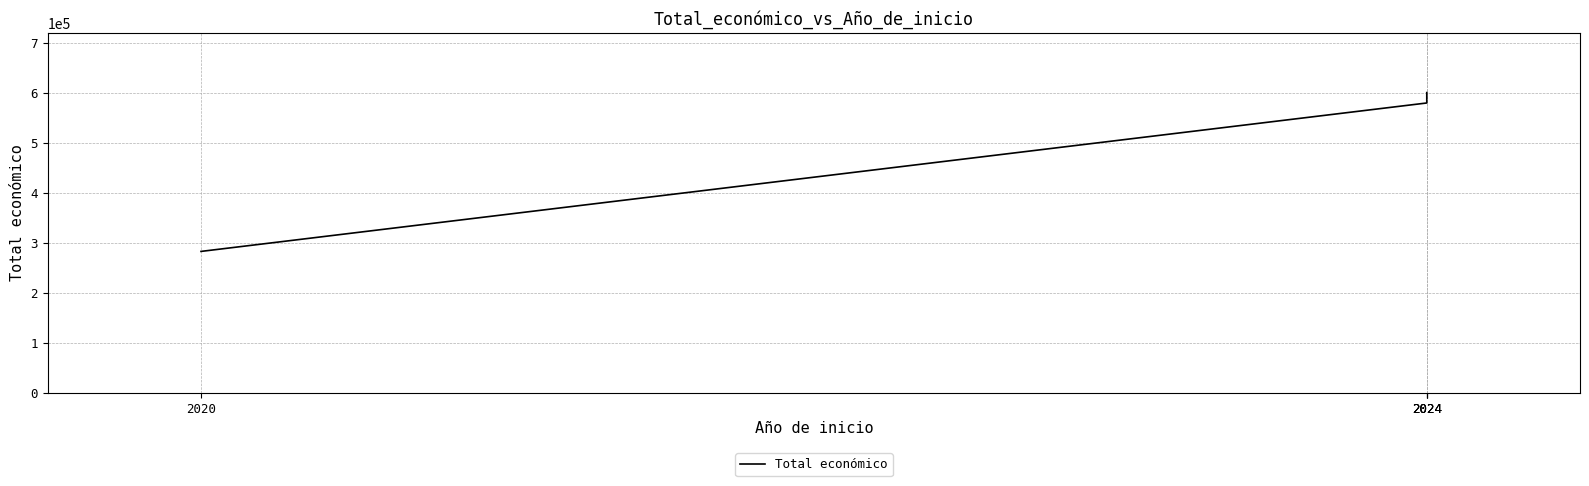

Rank the categories by value from highest to lowest.

2024, 2024, 2024, 2020